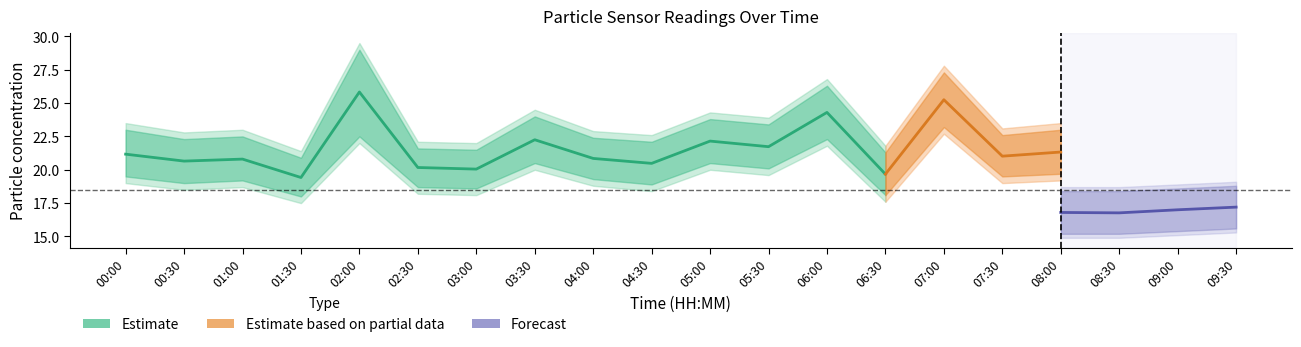

At which label does SDS_P1_lo reach its peak?

07:00